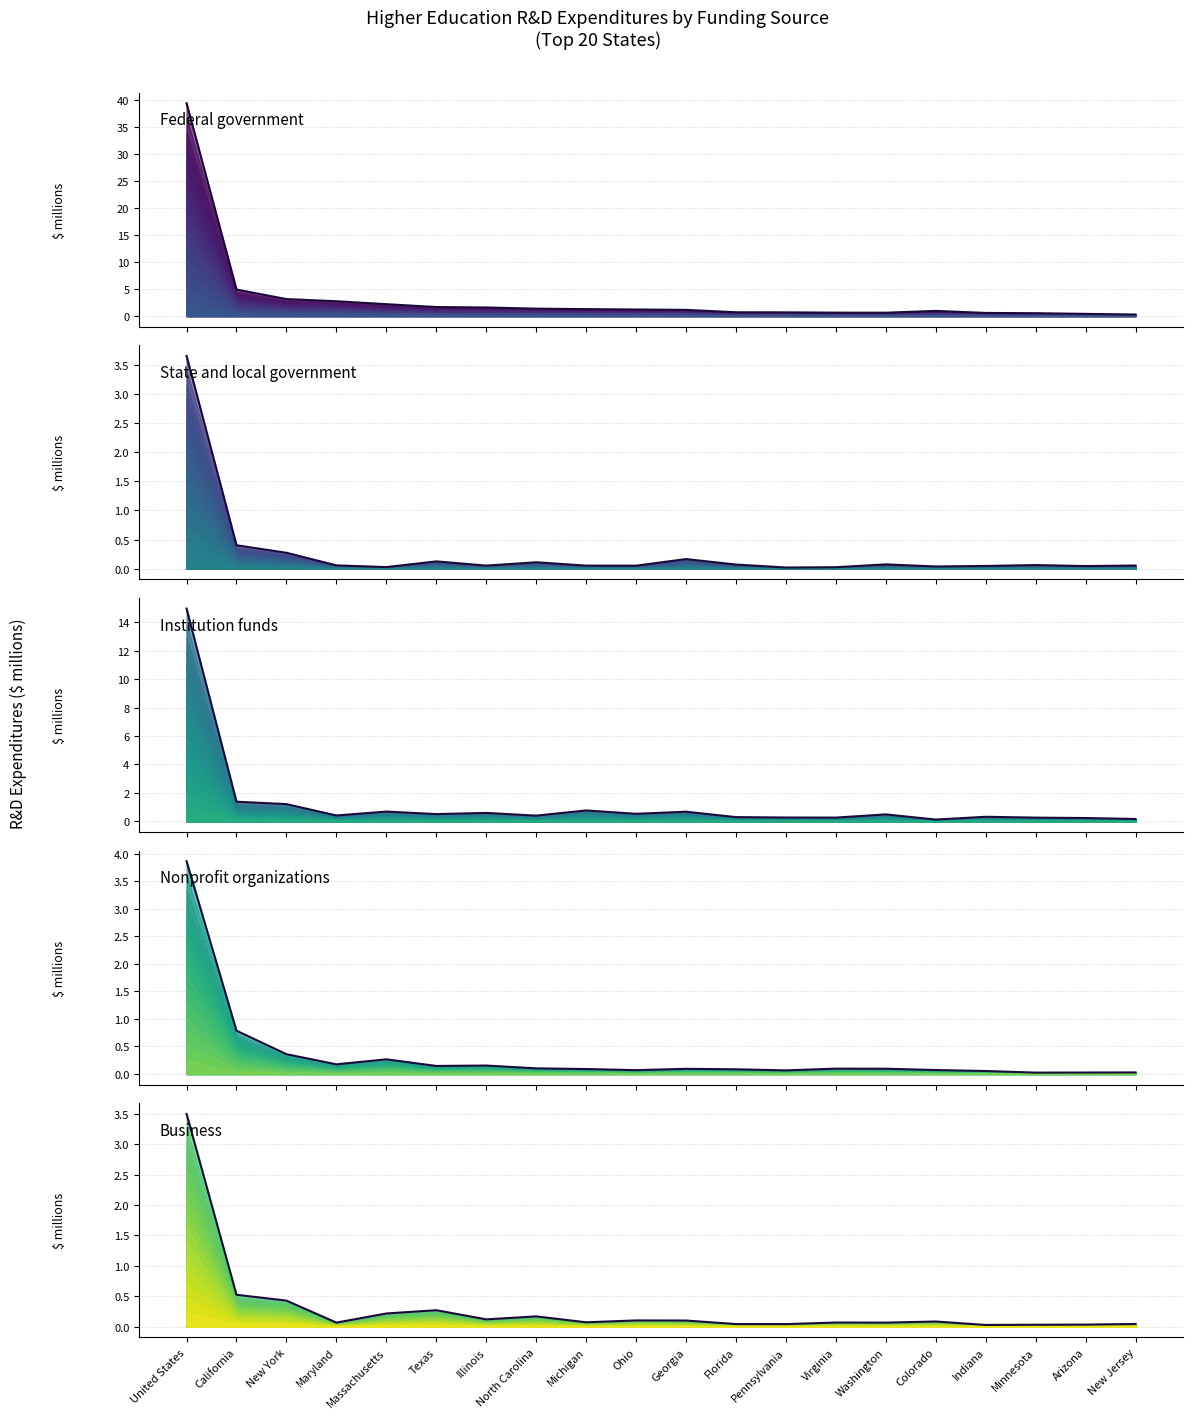

At which category does Institution funds reach its first local peak?

Massachusetts